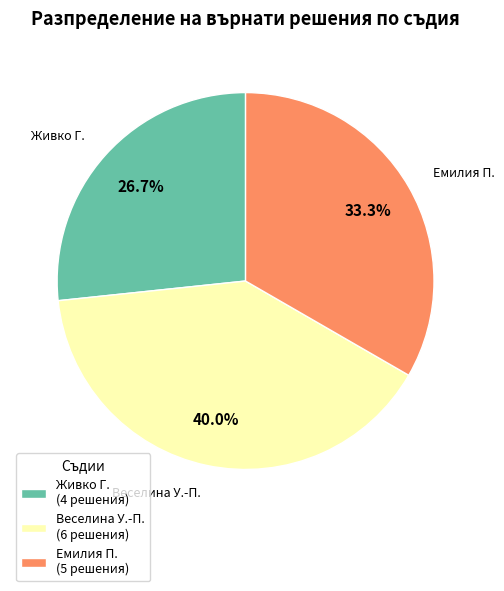

Combined, do Емилия П. (5 решения) and Веселина У.-П. (6 решения) account for over 50%?

Yes